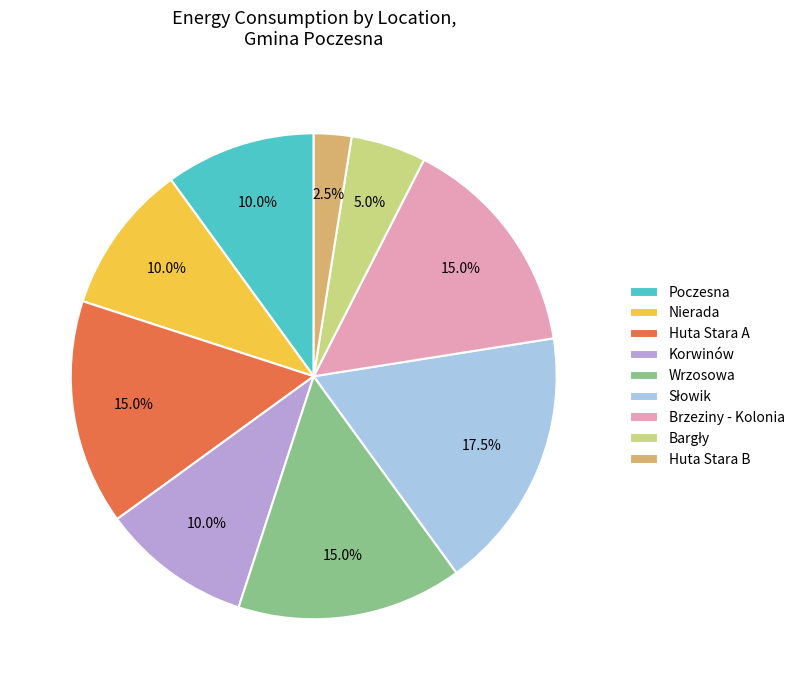

Which category has the smallest portion of the pie?

Huta Stara B